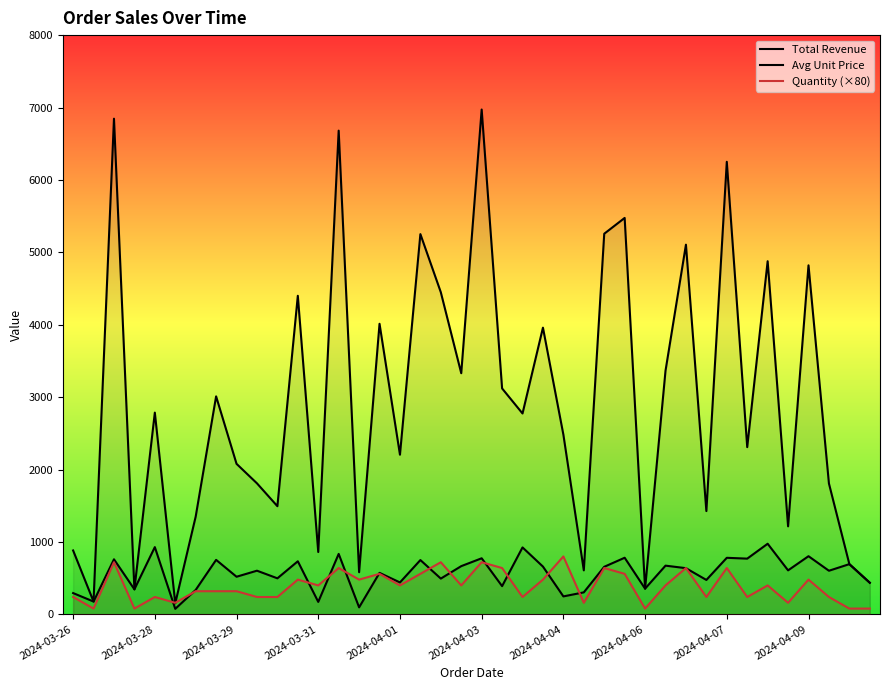

What is the difference between the maximum and minimum values in the Quantity (×80) series?

720.0